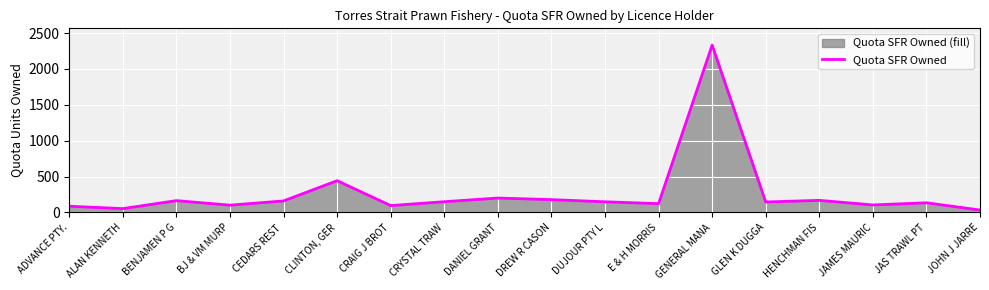

What is the change in value from CRYSTAL TRAW to DANIEL GRANT?

+51